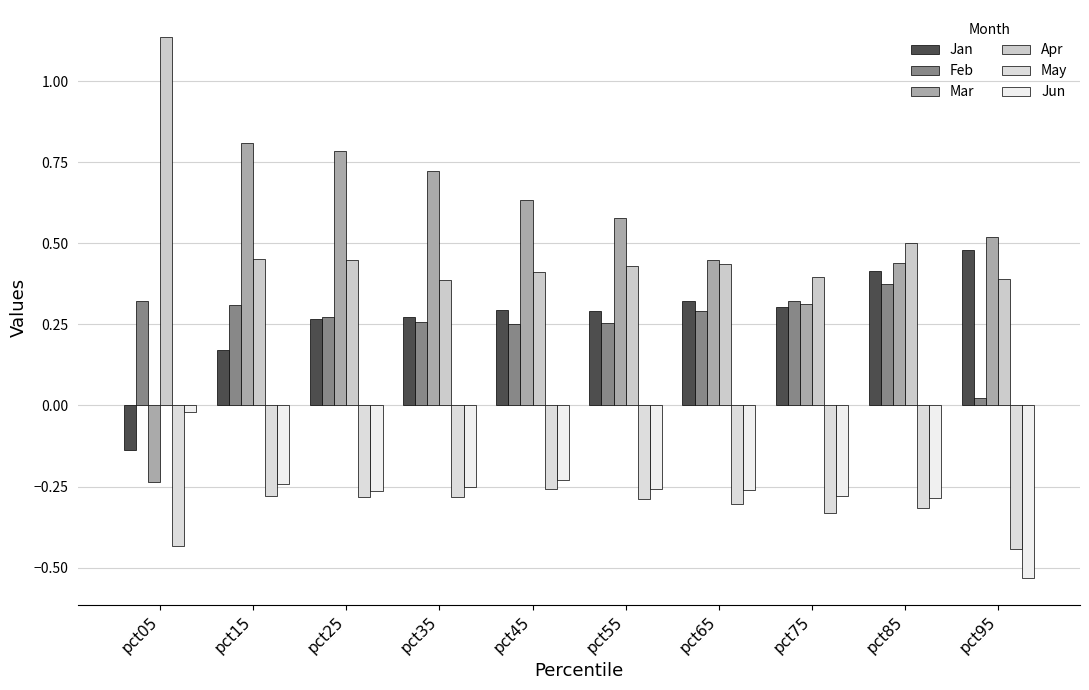

At which category is the sum across all series the highest?

pct25